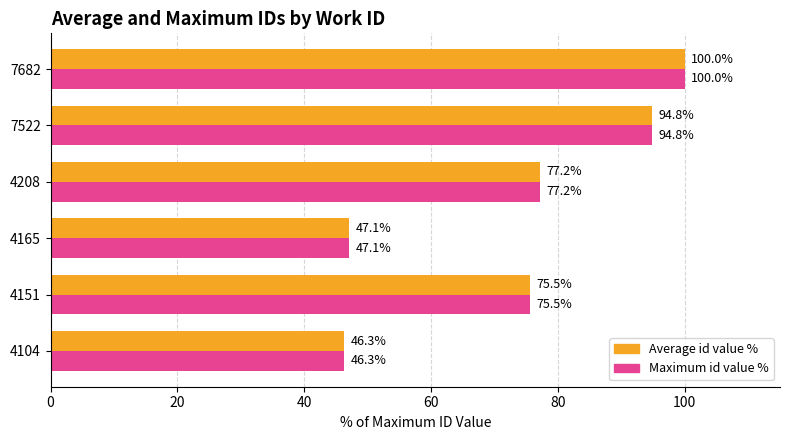

The Maximum id value % series shows 68.9 at 7682. True or false?

False